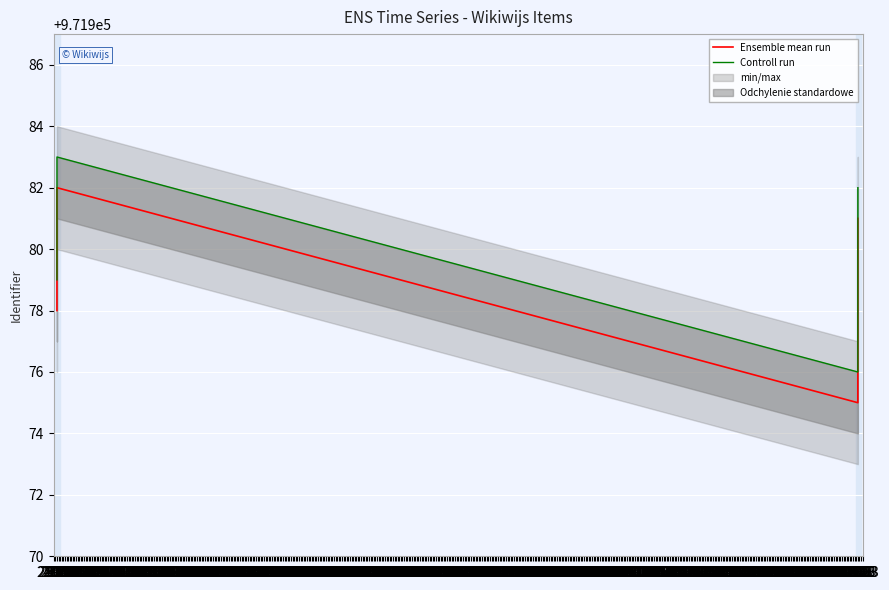

List the labels in order of Ensemble mean run value, smallest first.

12.03, 12.03, 12.03, 26.10, 12.03, 12.03, 12.03, 26.10